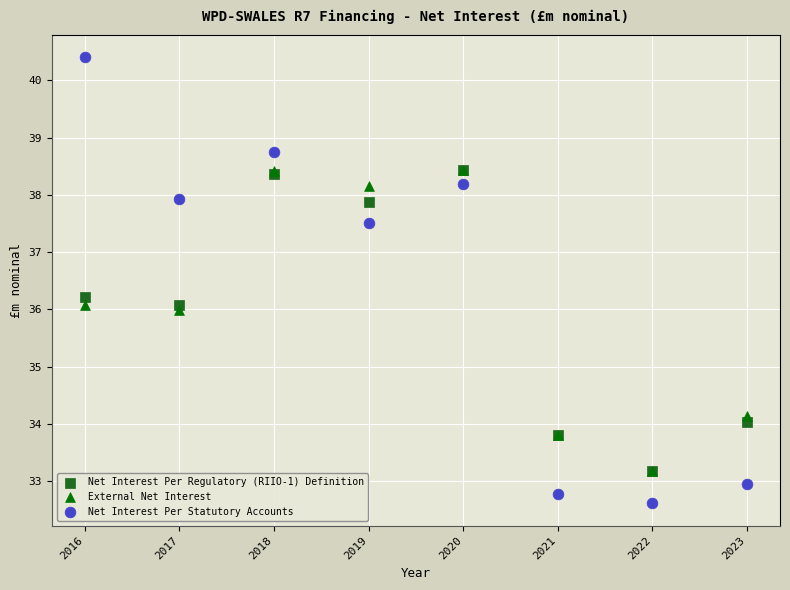

Which series reaches the minimum Y coordinate?

Net Interest Per Statutory Accounts